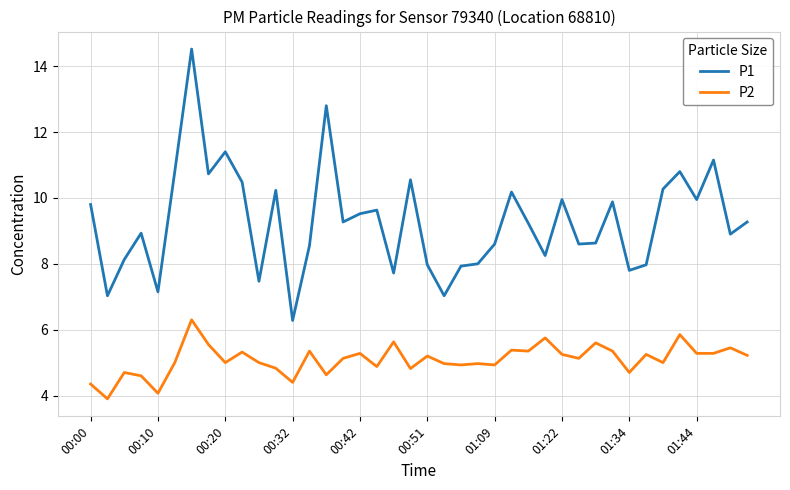

Which series has the largest total across all categories?

P1